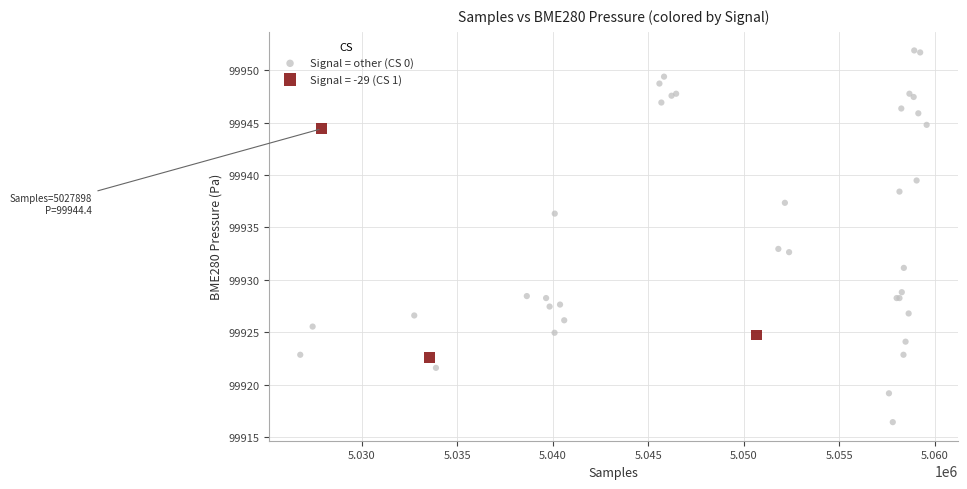

Which series contains the lowest Y value?

Signal = other (CS 0)